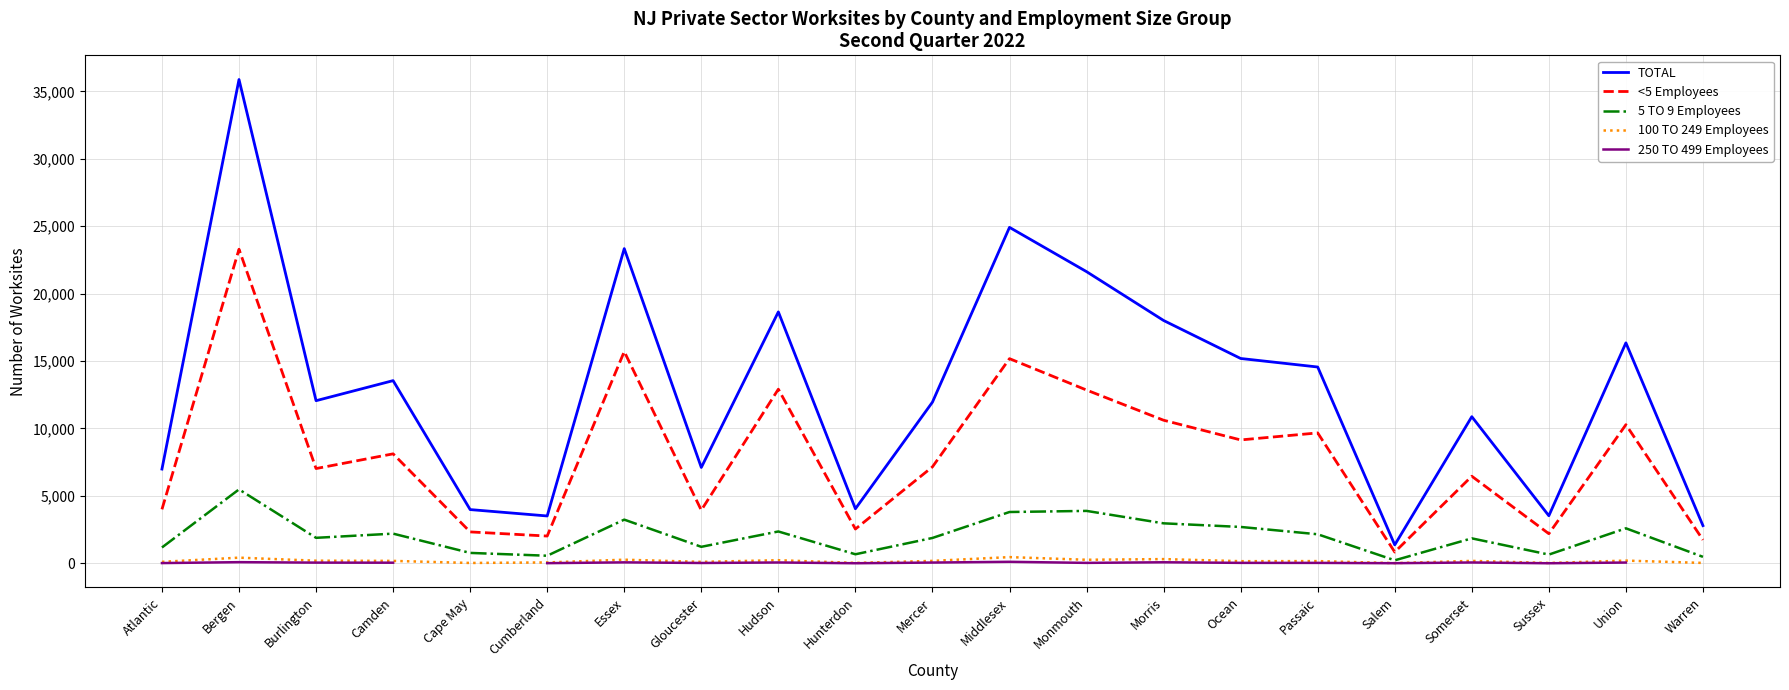

True or false: 5 TO 9 Employees and 100 TO 249 Employees cross at least once.

False